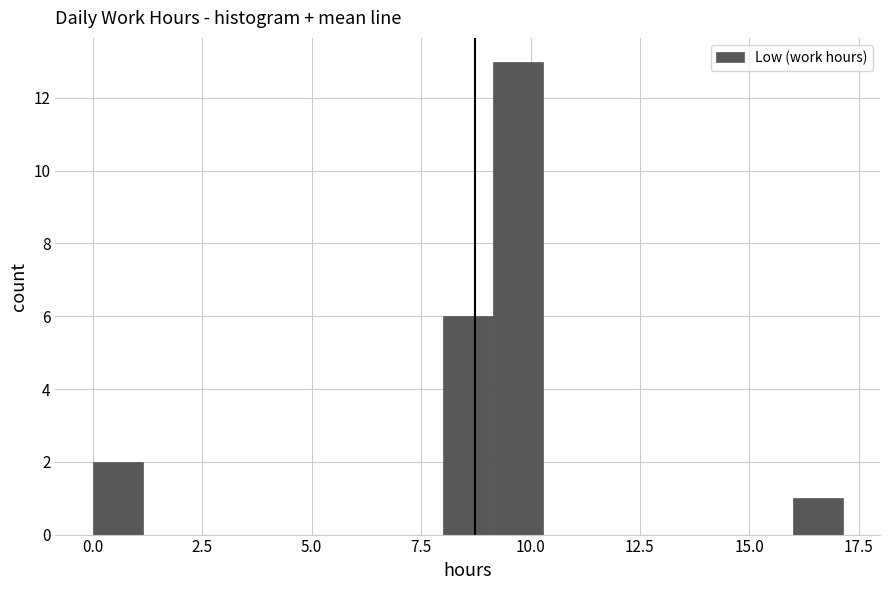

Read against the x-axis, roughly where is the centre of the tallest bar?

9.5